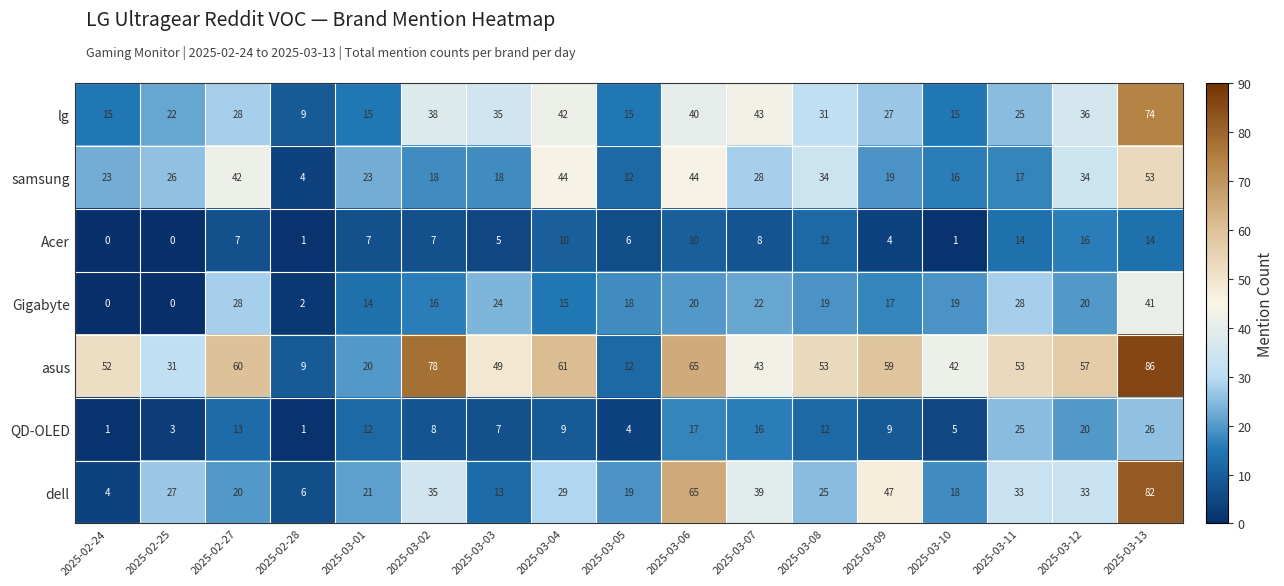

List the series in order of their peak value, highest first.

asus, dell, lg, samsung, Gigabyte, QD-OLED, Acer